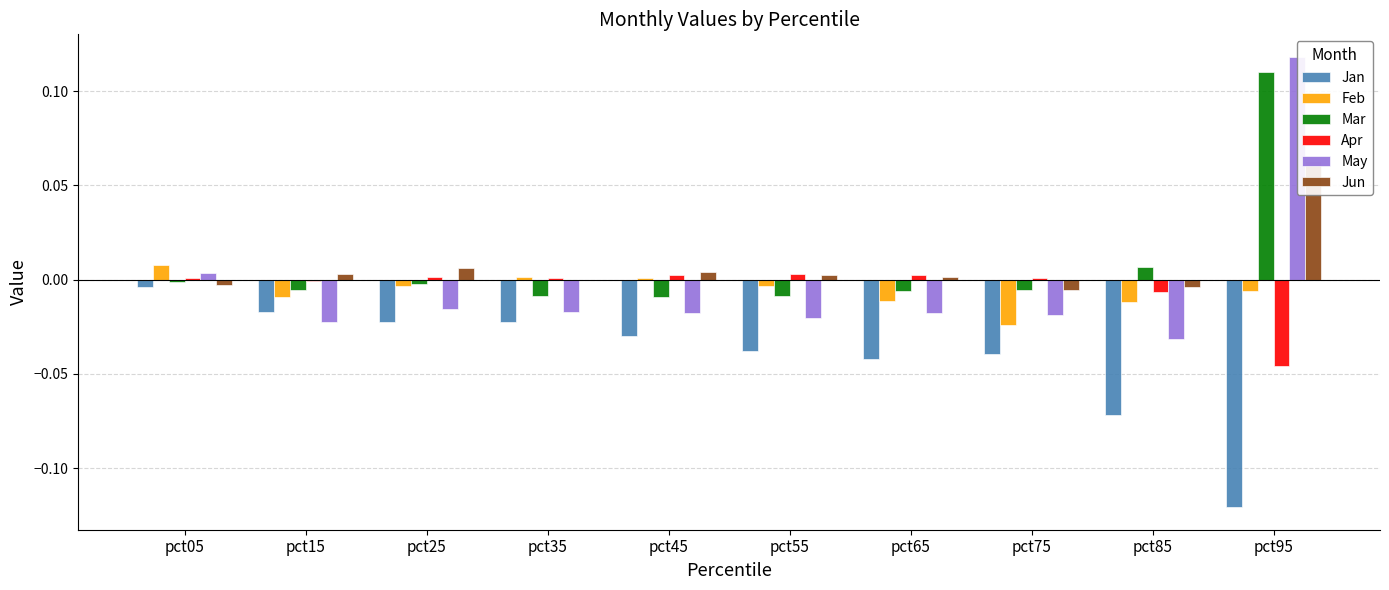

How many negative values does the Jun series have?

3